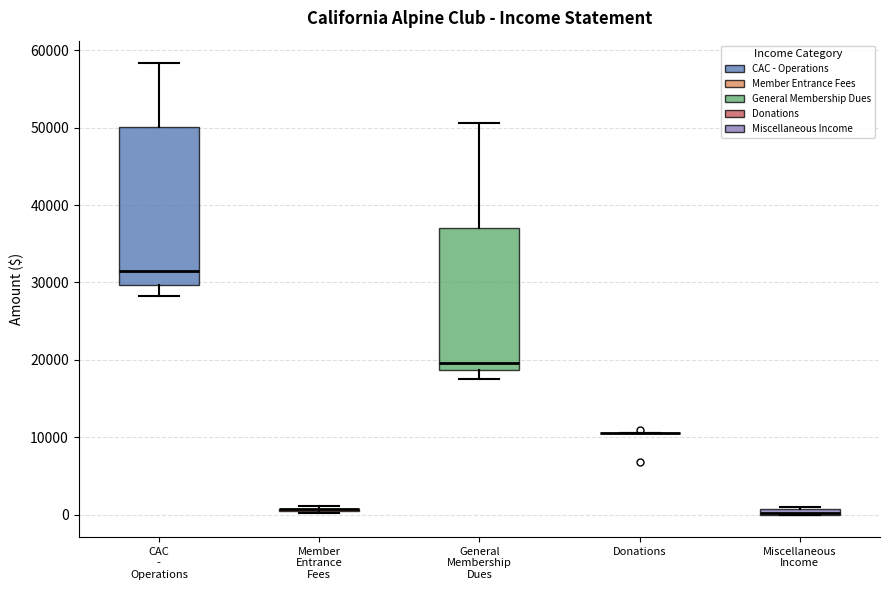

Where does the upper whisker of the box for CAC - Operations end on the y-axis? The values are not printed on the chart, so give them approximately, as read against the axis.

58000